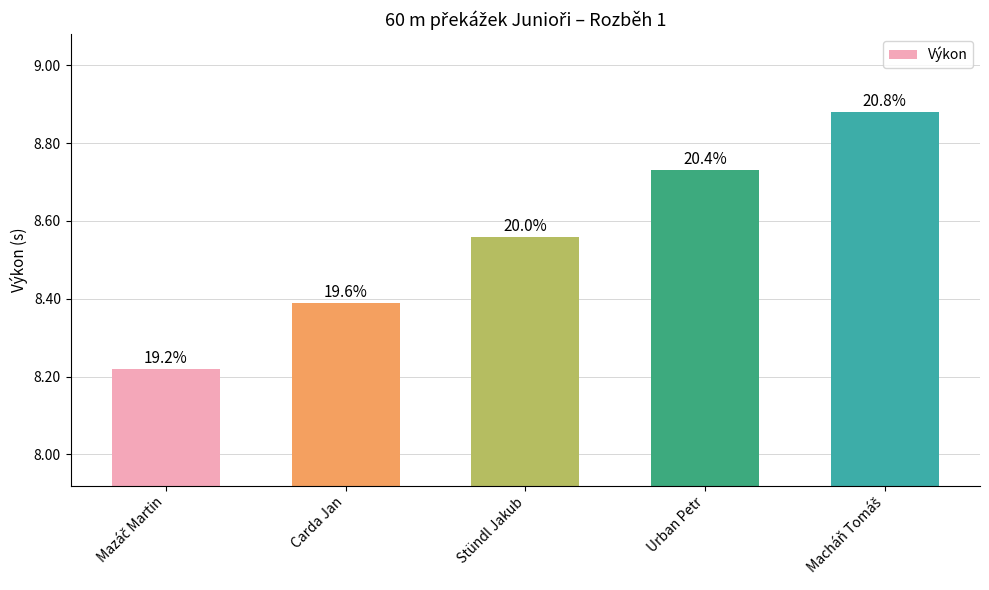

How many bars are there in total?

5